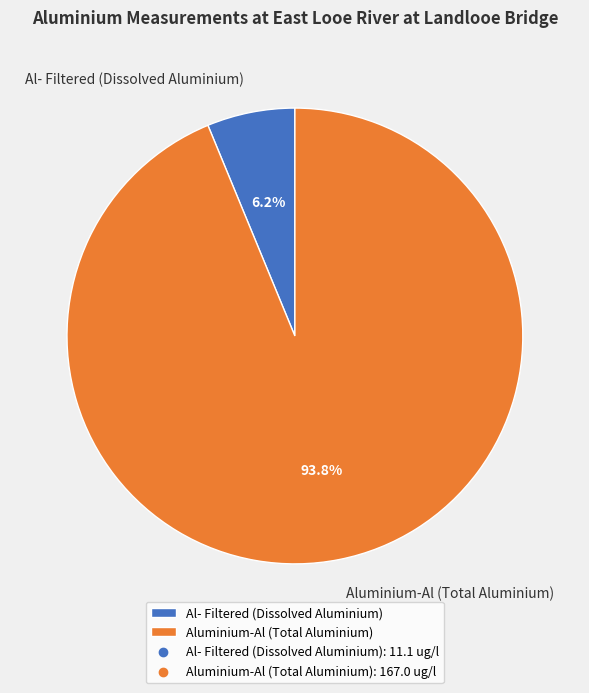

Does any single category account for the majority?

Yes